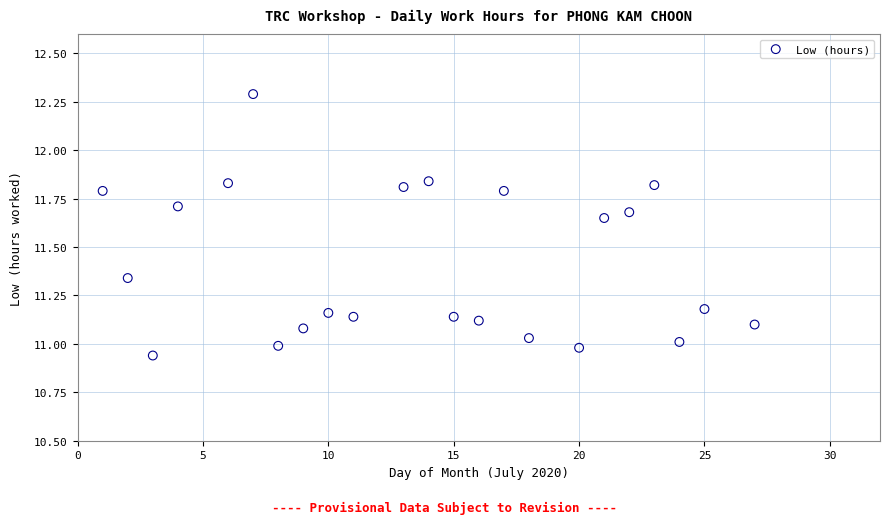

What is the range of X values (max minus min)?

26.0